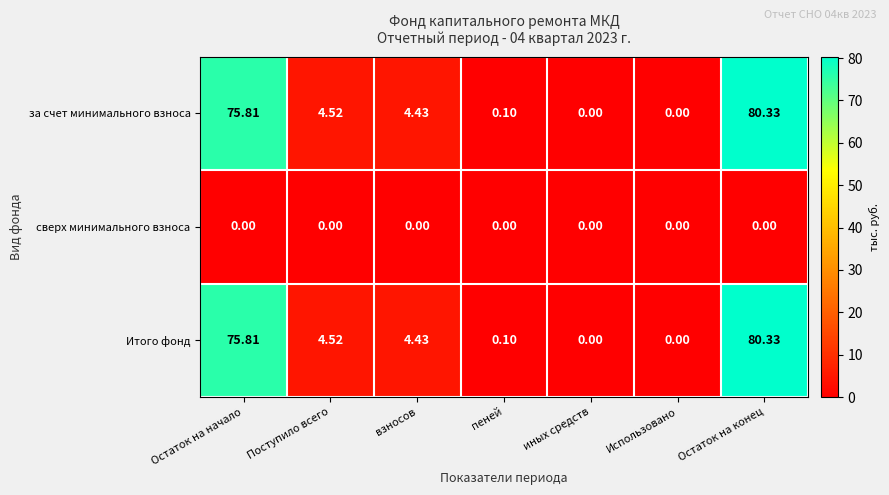

Is the value of за счет минимального взноса at Остаток на начало greater than the value of сверх минимального взноса at Использовано?

Yes